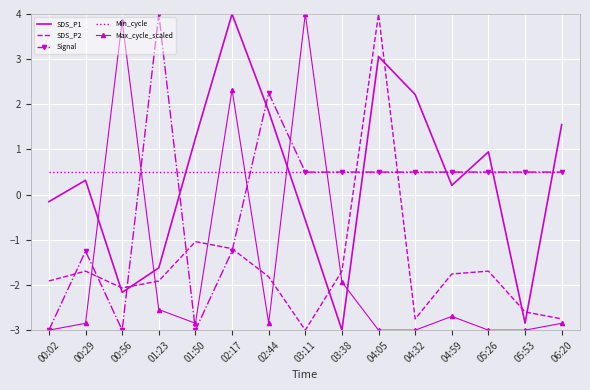

Is the value of Min_cycle at 06:20 greater than the value of SDS_P1 at 04:59?

Yes